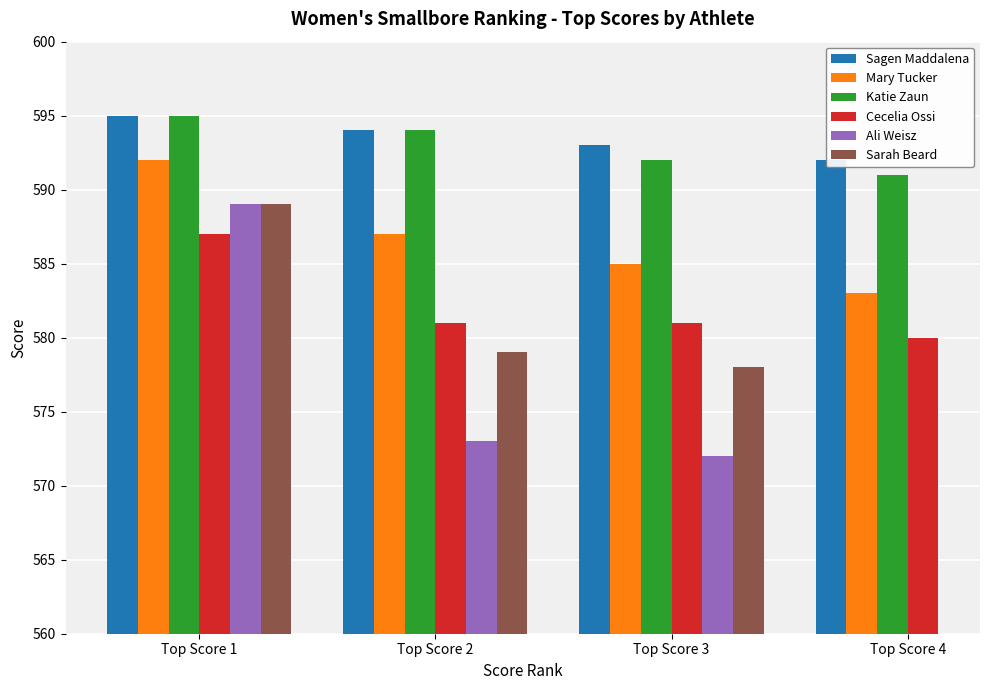

Read the Sarah Beard value at Top Score 1.

589.0